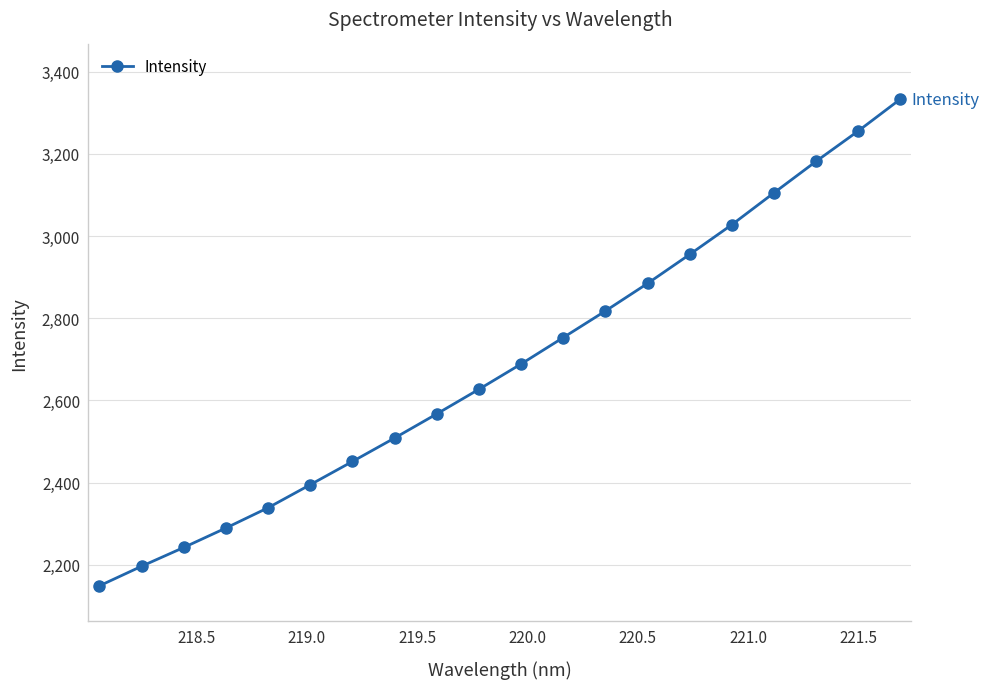

What is the value of the 19th point from the left?

3255.7